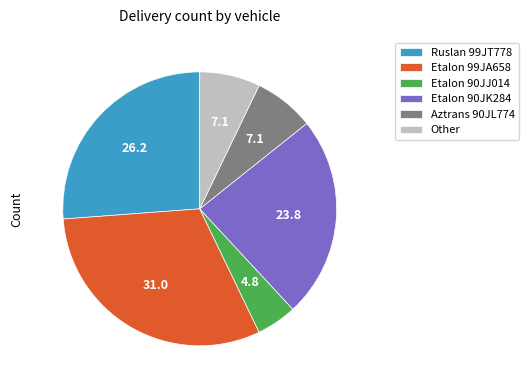

Which category has the biggest portion of the pie?

Etalon 99JA658